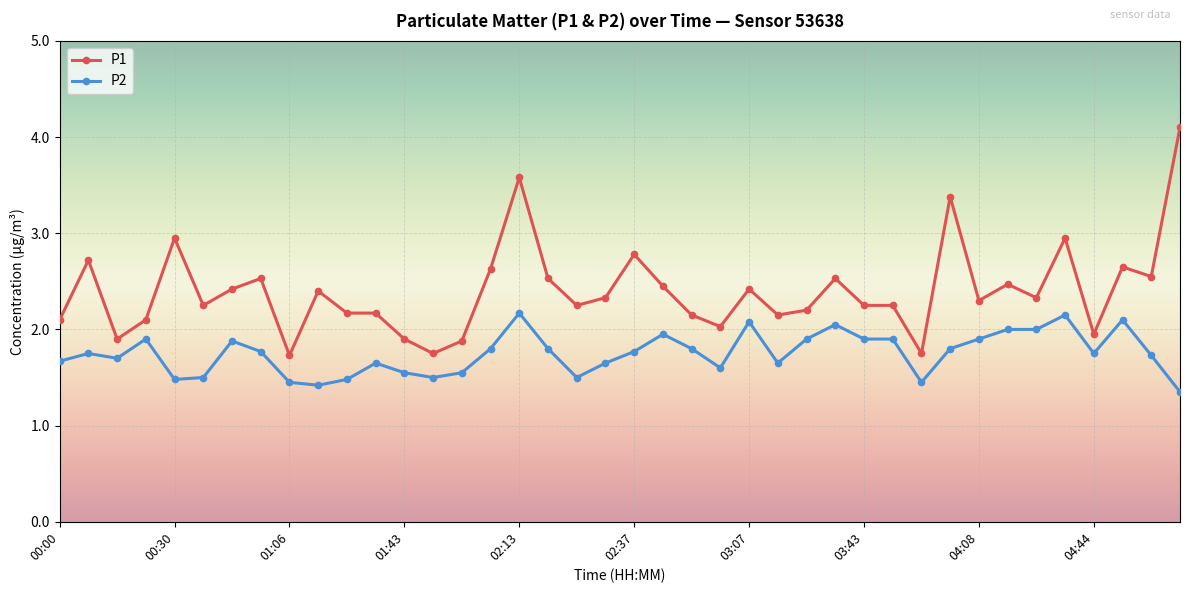

How many lines are shown in the chart?

2